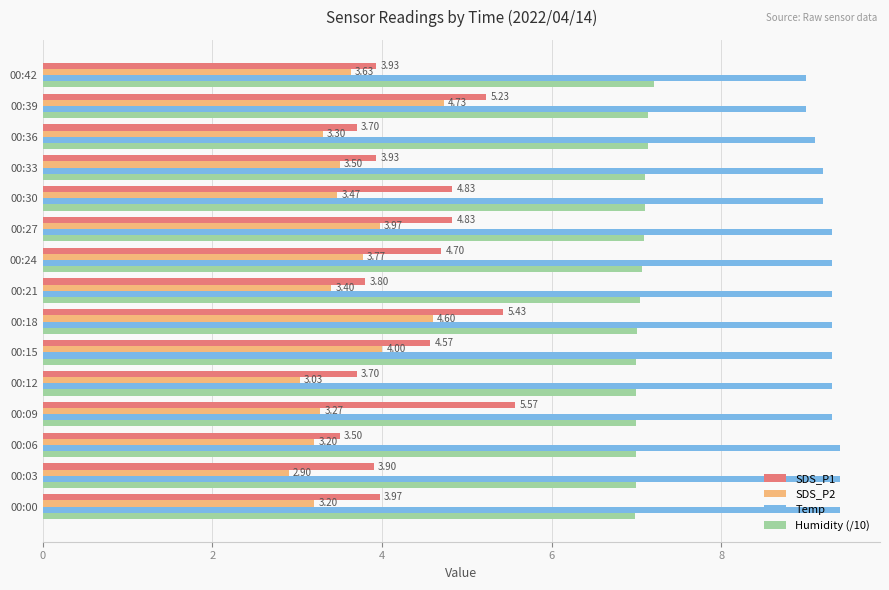

List the series in order of their peak value, lowest first.

SDS_P2, SDS_P1, Humidity (/10), Temp